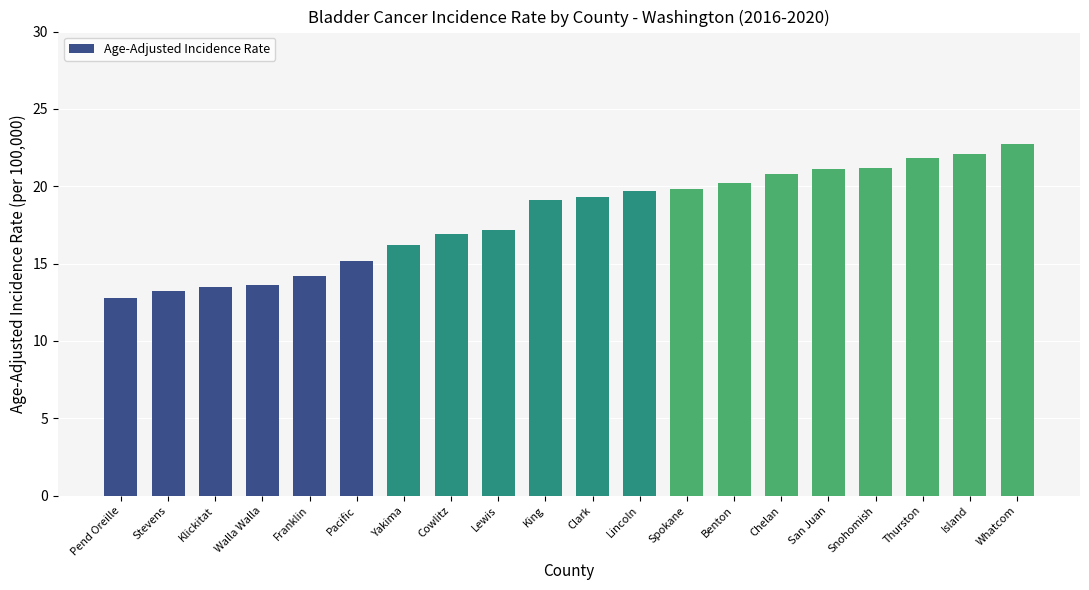

What is the difference between the maximum and second lowest values?

9.5